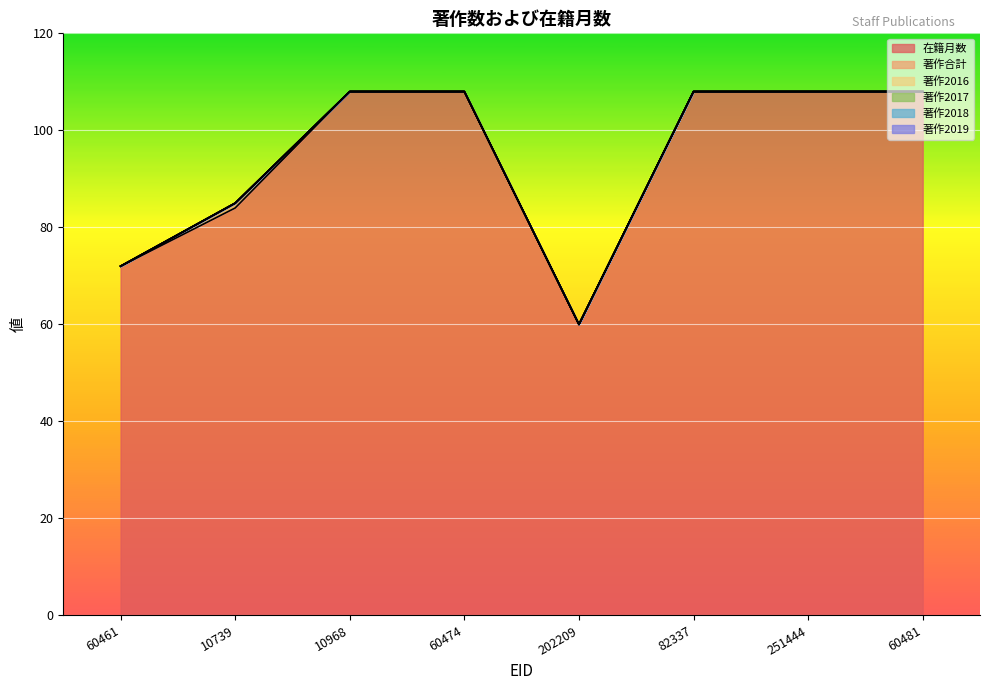

List the labels in order of 著作2017 value, smallest first.

60461, 10739, 10968, 60474, 202209, 82337, 251444, 60481